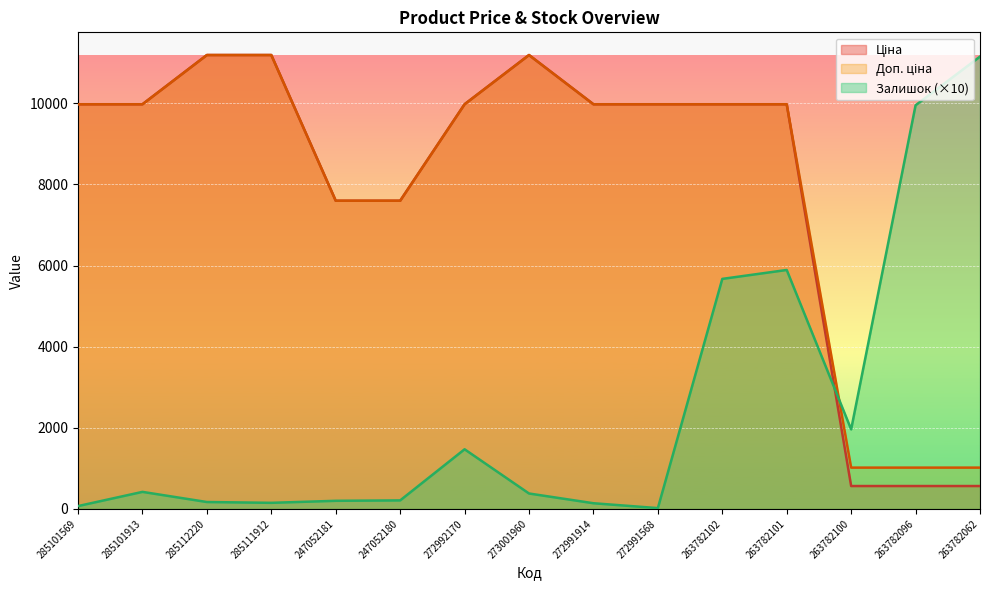

What is the sum of all Ціна values?

120274.3